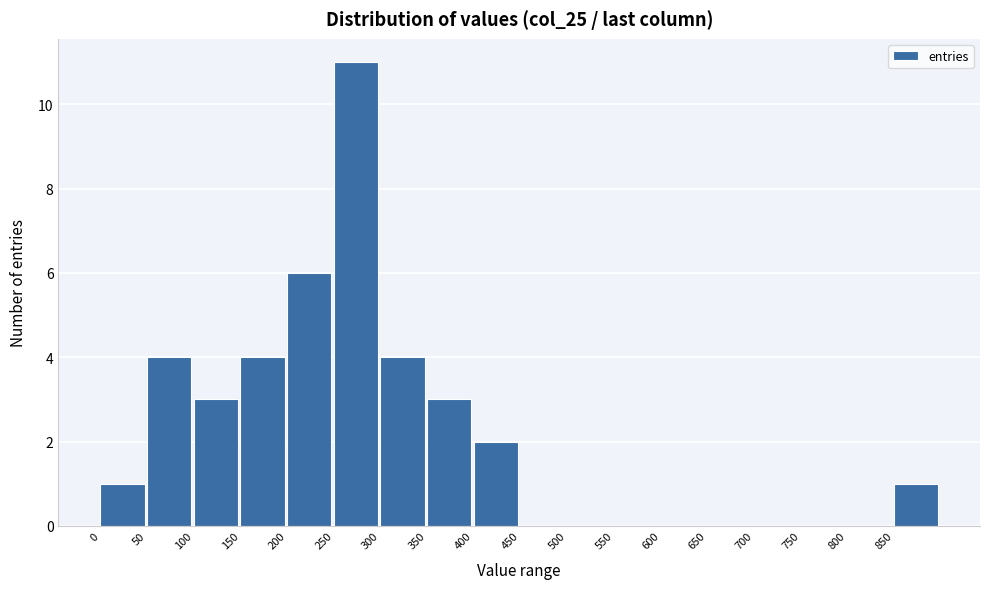

Over which range of the x-axis is the bar tallest?

250 to 300